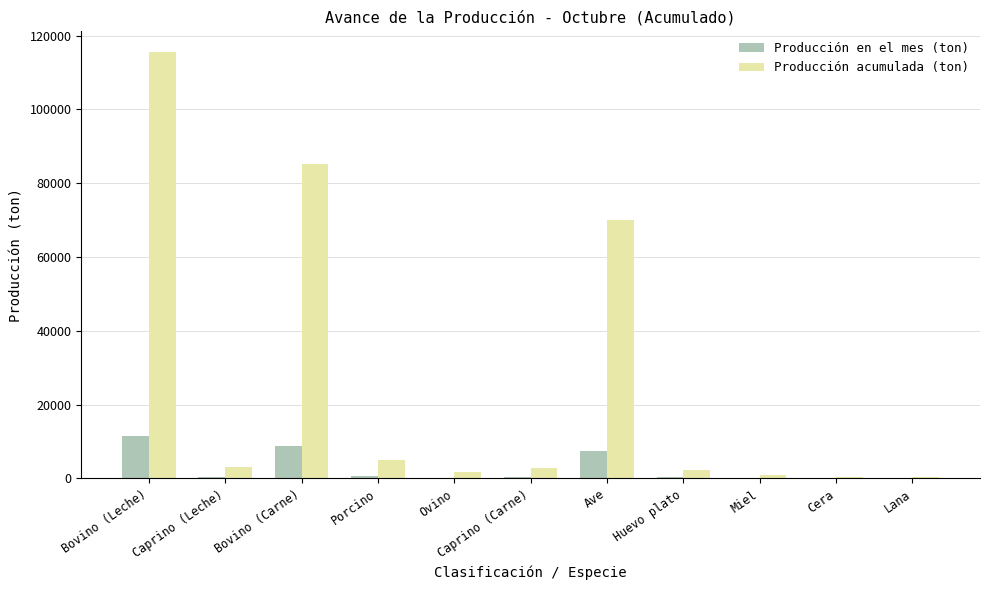

Are the bars grouped side by side (vs. stacked)?

Yes